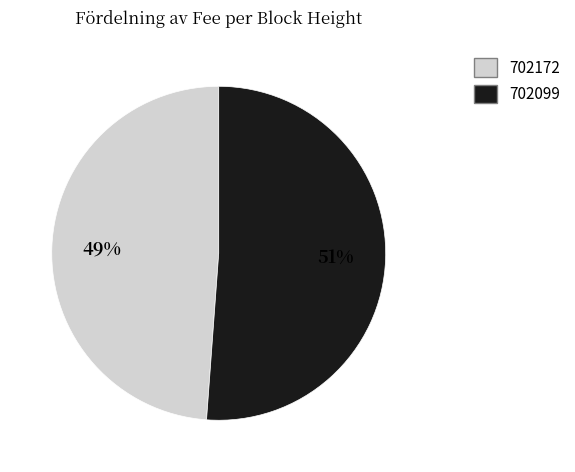

What is the majority slice?

702099